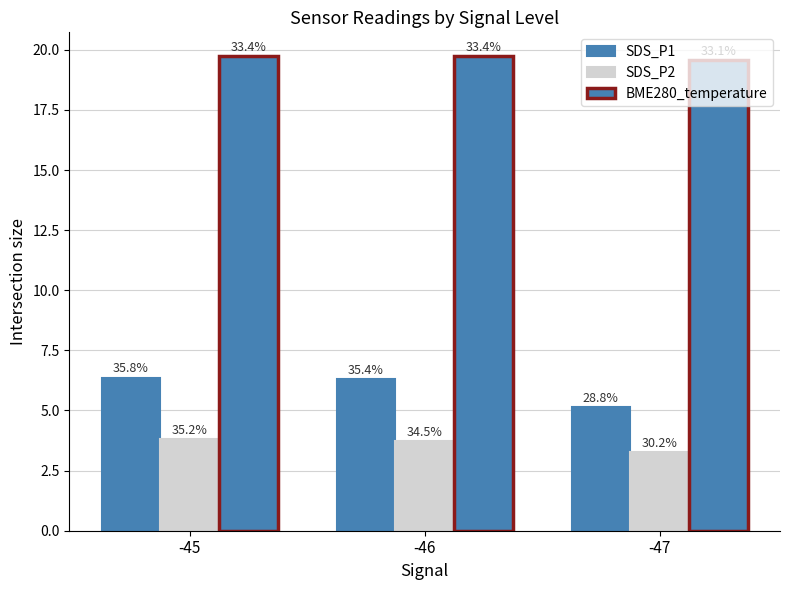

What is the minimum value shown in the chart?

3.3